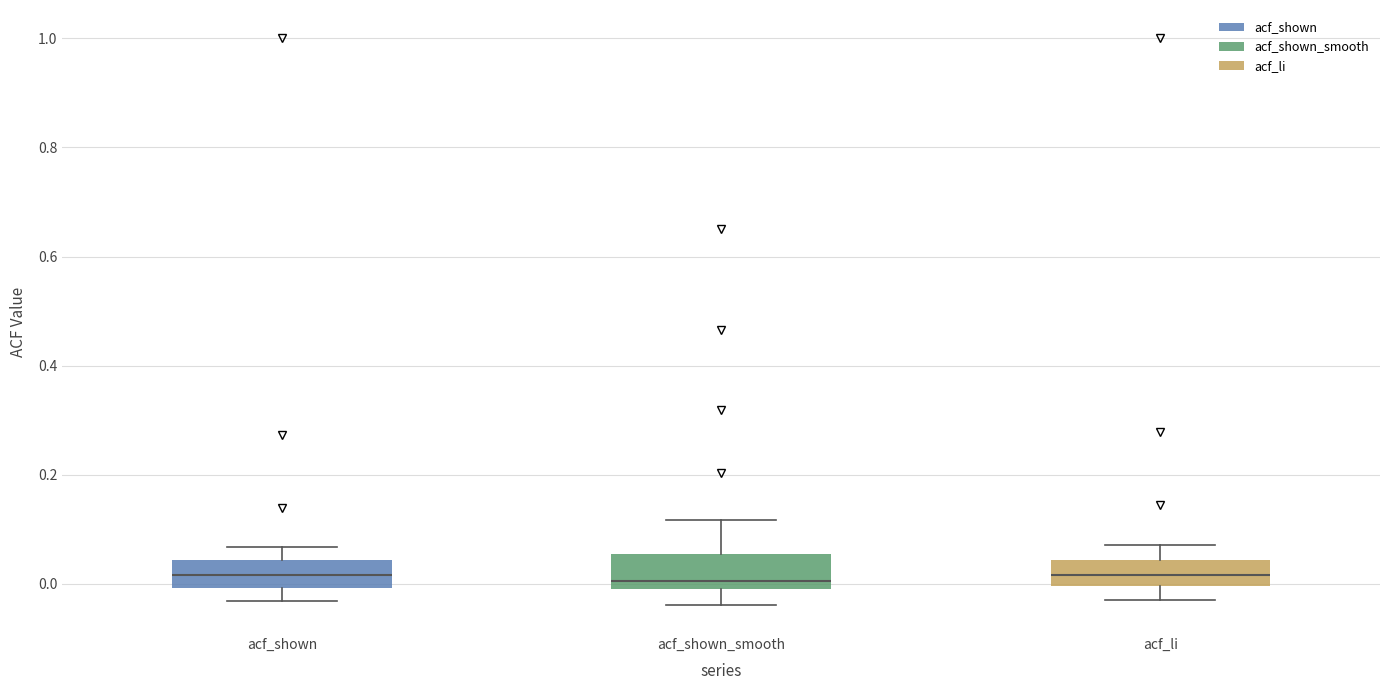

Where does the upper whisker of the box for acf_shown_smooth end on the y-axis? The values are not printed on the chart, so give them approximately, as read against the axis.

0.12